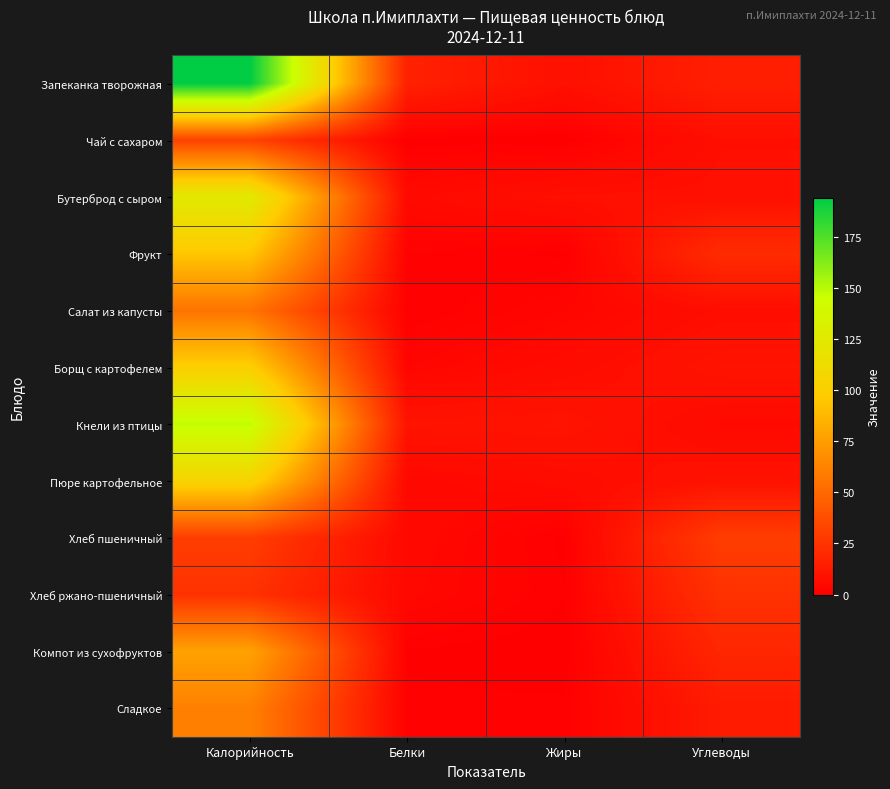

Which label corresponds to the largest value in the chart?

Калорийность